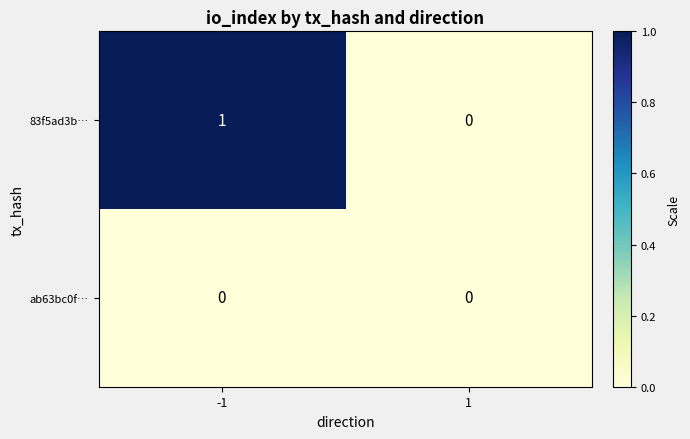

What is the spread (max minus min) of values at -1?

1